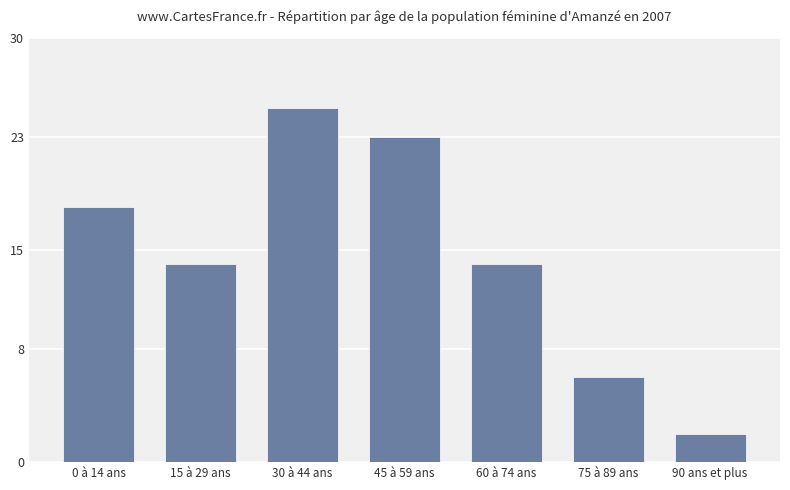

What is the label of the 4th bar from the left?

45 à 59 ans